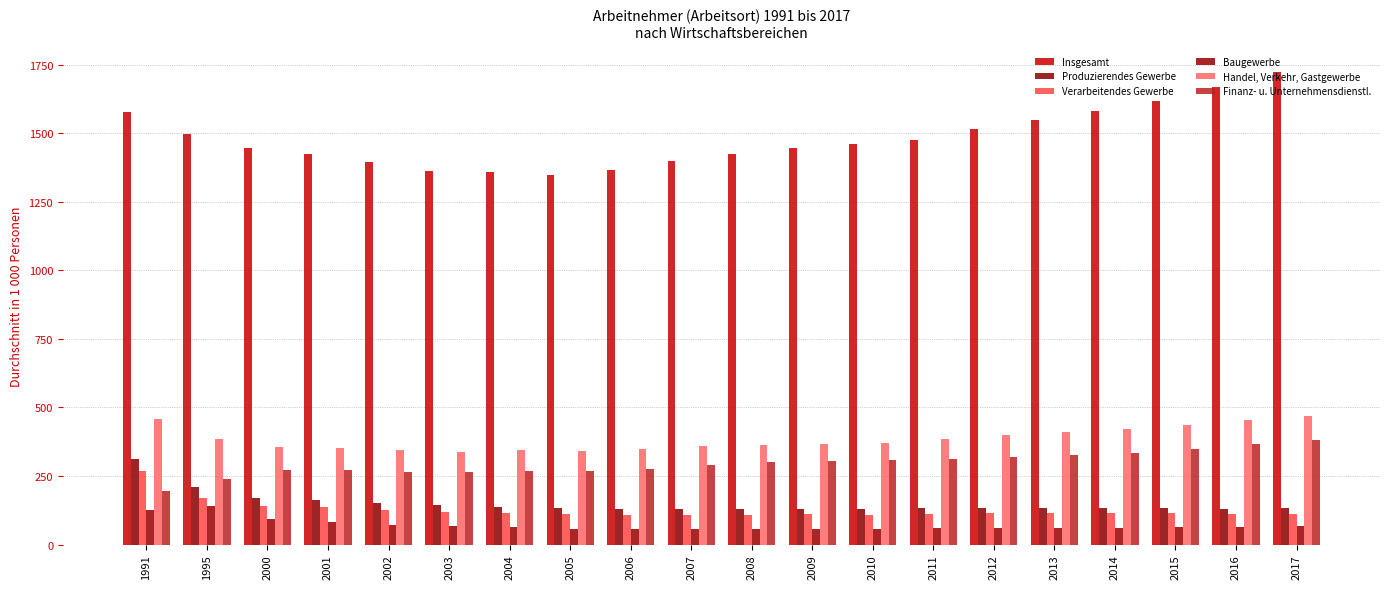

Where is Produzierendes Gewerbe nearest to the value 219?

1995